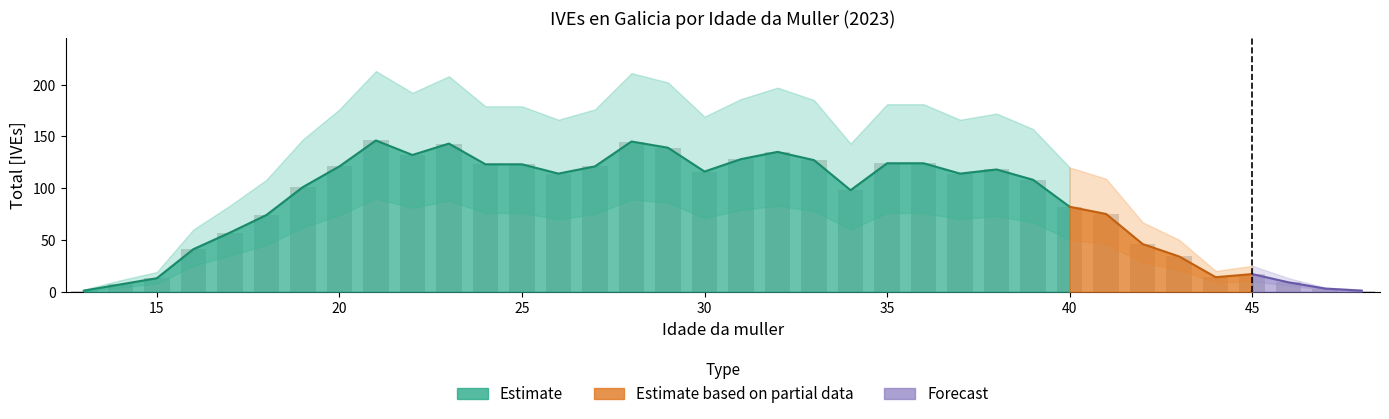

Rank the series at 22 from lowest to highest value.

Lower Estimate, Total [IVEs], Upper Estimate